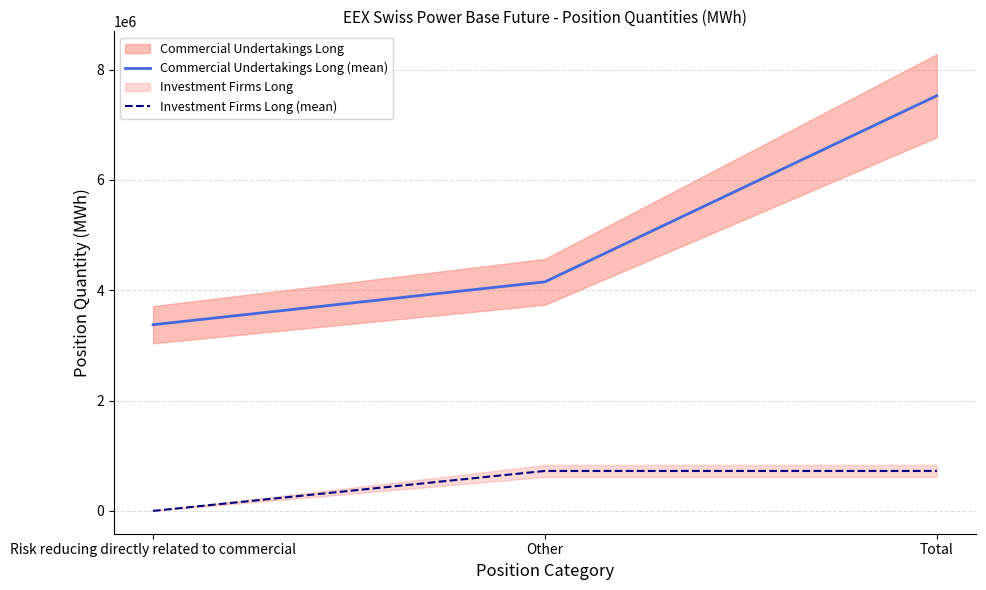

How many lines are shown in the chart?

2